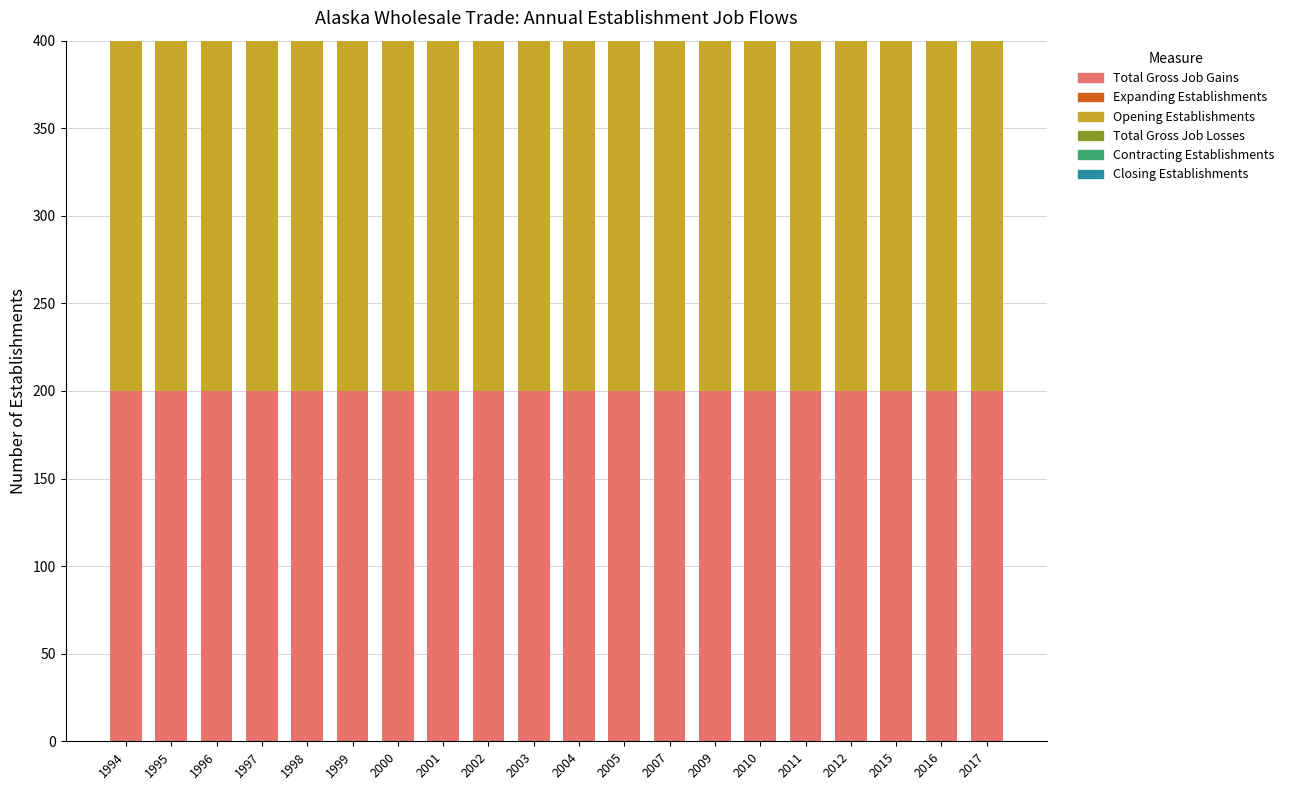

The value of Closing Establishments at 2015 is 0. True or false?

True